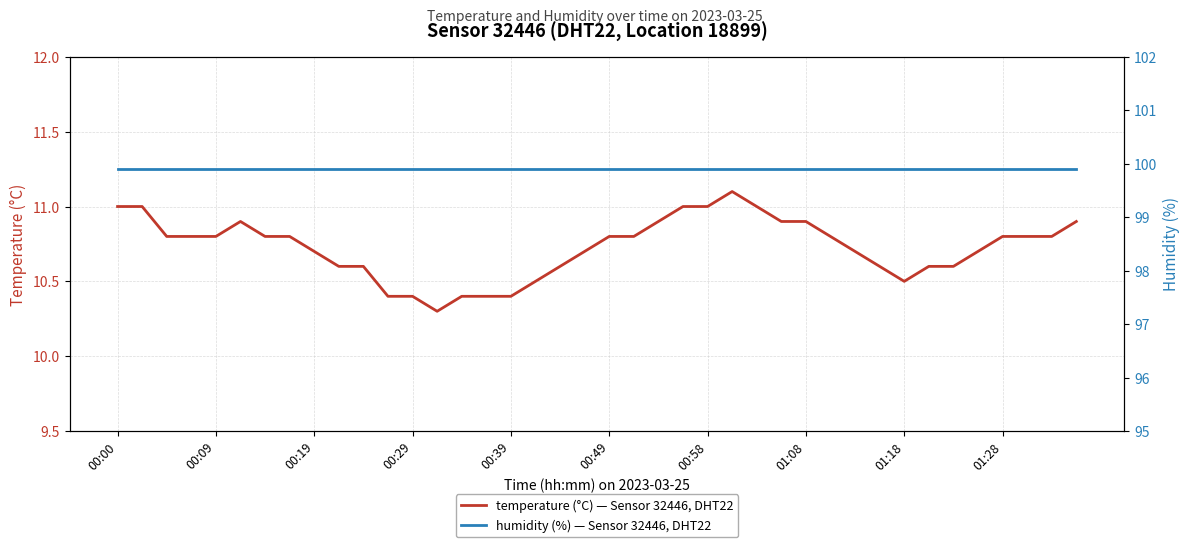

Reading left to right, what are all the values shown in this chart?

temperature (°C) — Sensor 32446, DHT22: 11.0	11.0	10.8	10.8	10.8	10.9	10.8	10.8	10.7	10.6	10.6	10.4	10.4	10.3	10.4	10.4	10.4	10.5	10.6	10.7	10.8	10.8	10.9	11.0	11.0	11.1	11.0	10.9	10.9	10.8	10.7	10.6	10.5	10.6	10.6	10.7	10.8	10.8	10.8	10.9
humidity (%) — Sensor 32446, DHT22: 99.9	99.9	99.9	99.9	99.9	99.9	99.9	99.9	99.9	99.9	99.9	99.9	99.9	99.9	99.9	99.9	99.9	99.9	99.9	99.9	99.9	99.9	99.9	99.9	99.9	99.9	99.9	99.9	99.9	99.9	99.9	99.9	99.9	99.9	99.9	99.9	99.9	99.9	99.9	99.9